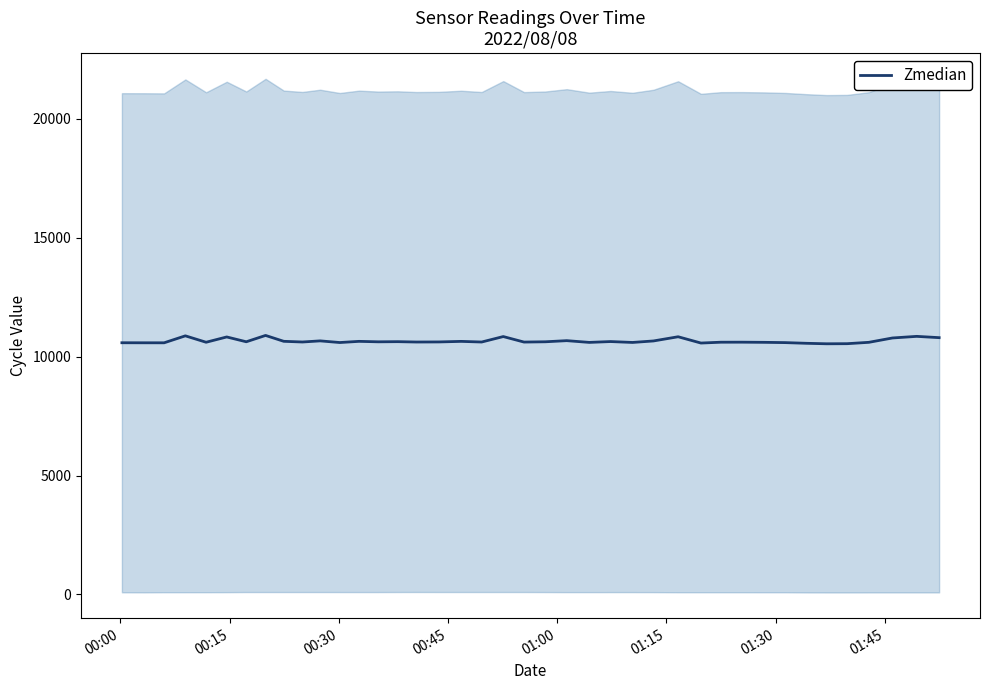

What is the minimum value for Zmedian?

10539.5